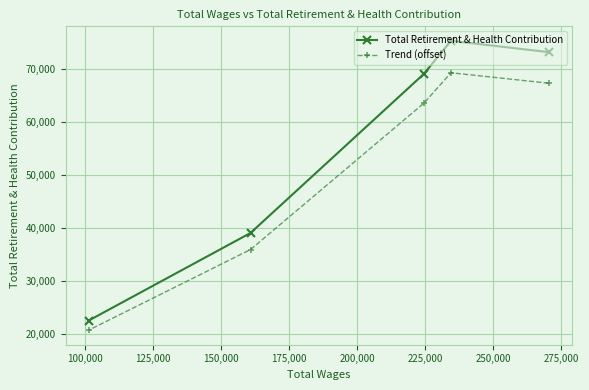

Rank the series by their average value, from highest to lowest.

Total Retirement & Health Contribution, Trend (offset)